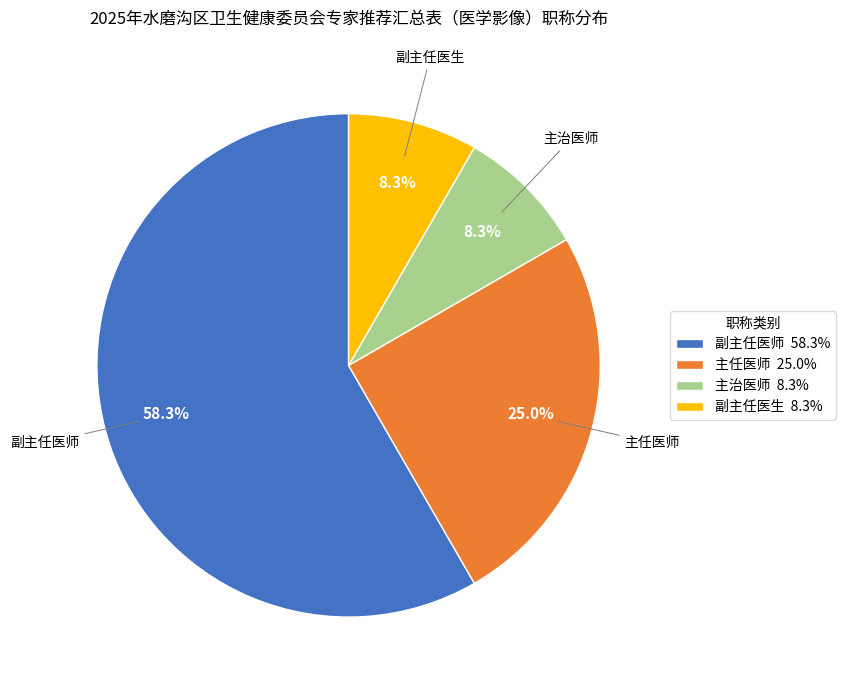

Which has a higher value, 副主任医生 8.3% or 副主任医师 58.3%?

副主任医师 58.3%